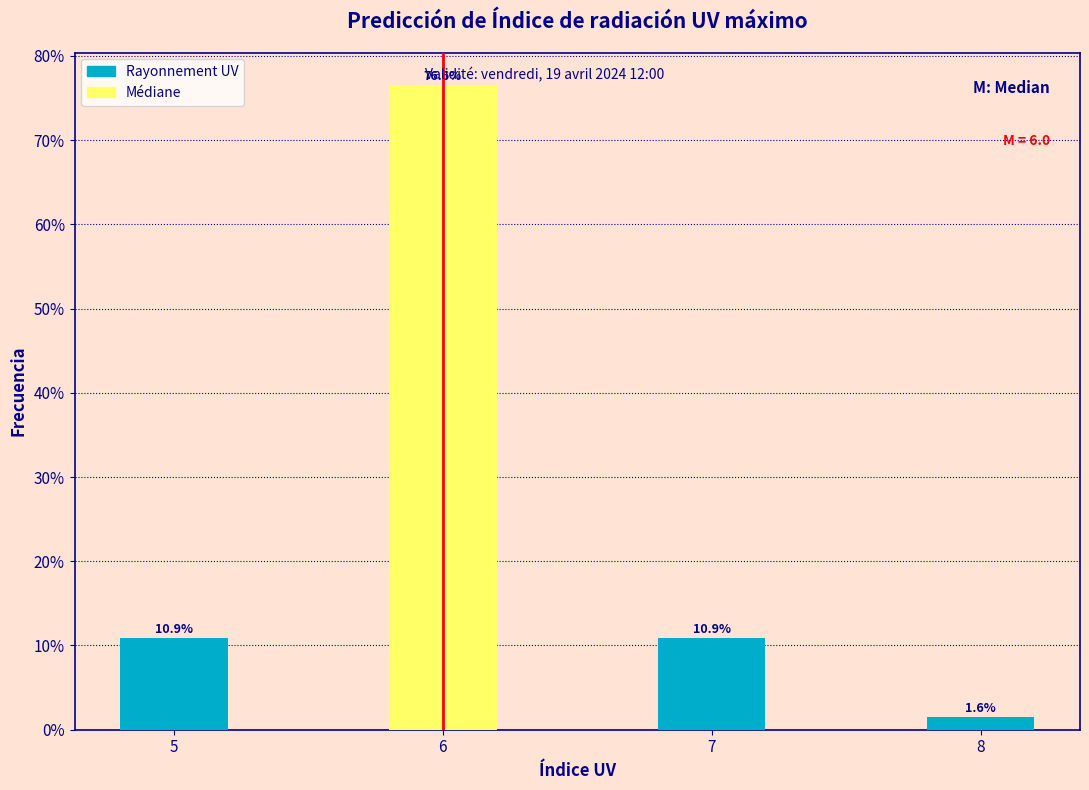

Reading left to right, extract all data points from this chart.

5=10.9	6=76.6	7=10.9	8=1.6